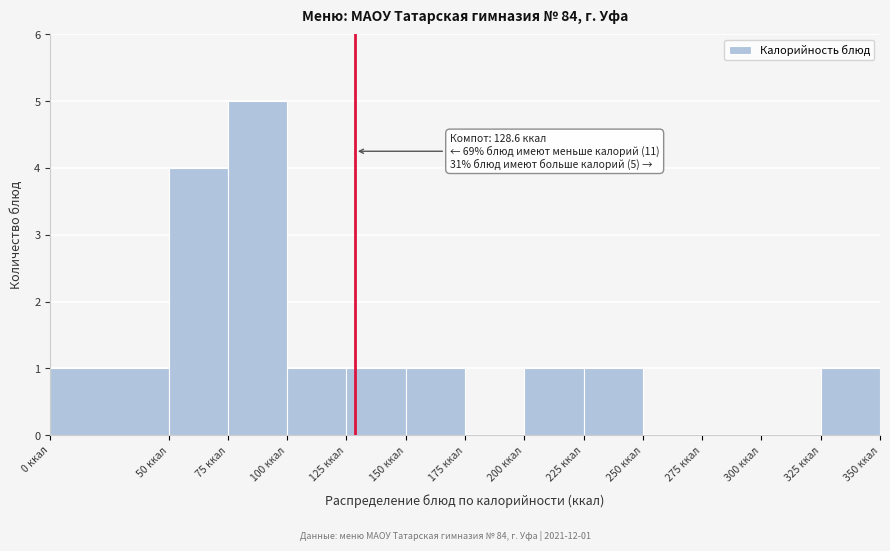

Which range on the x-axis has the tallest bar?

75 to 100